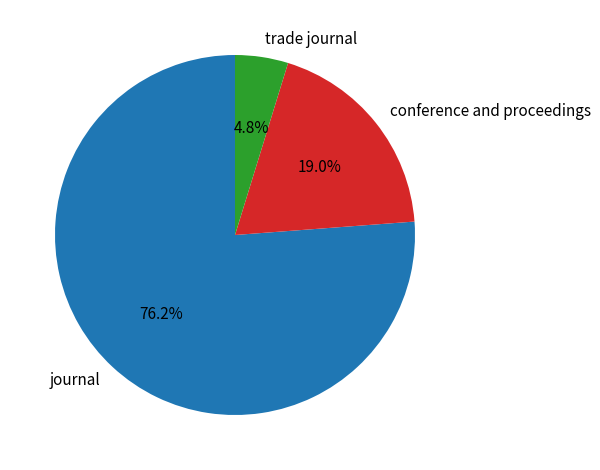

What is the largest slice in the pie chart?

journal